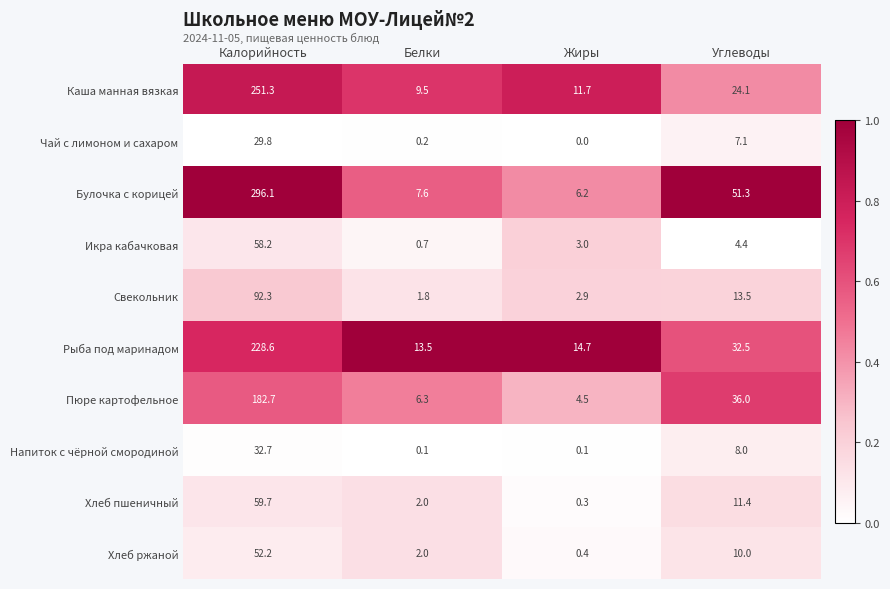

At which label is Хлеб пшеничный closest to 30?

Углеводы